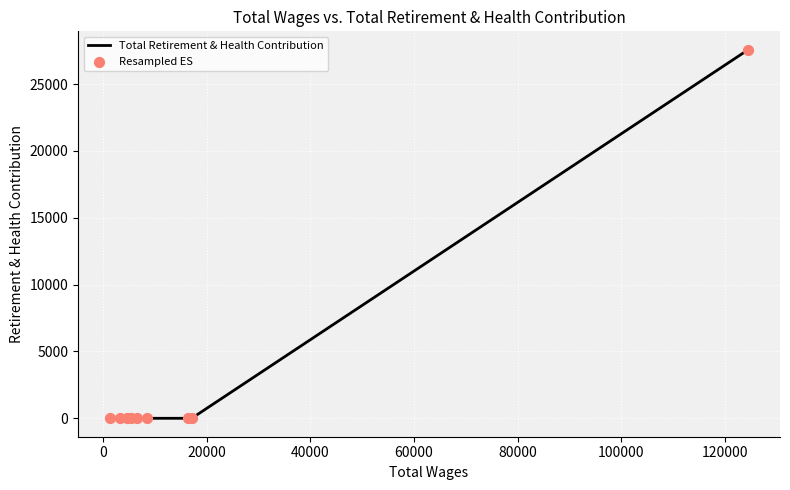

What is the difference between the maximum and minimum values?

27570